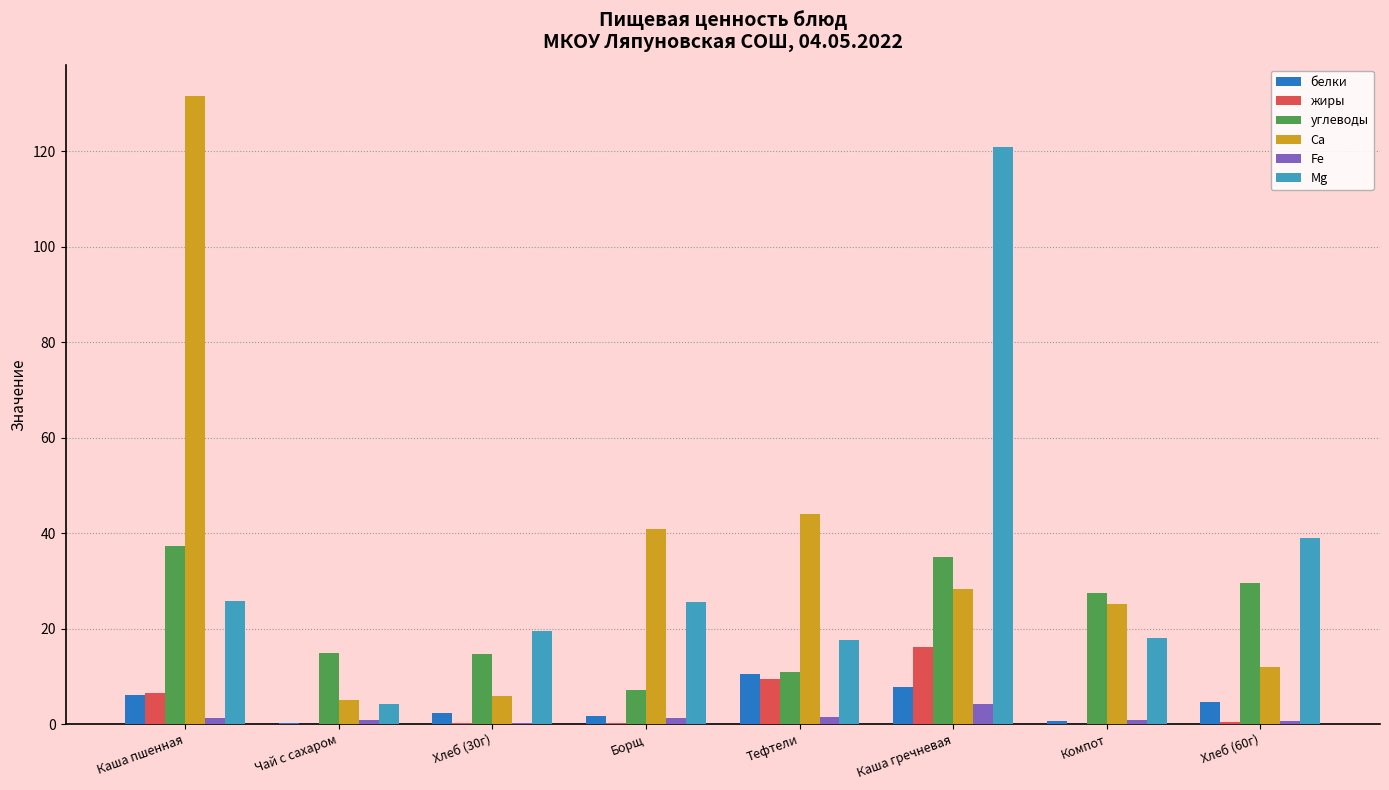

Is it true that углеводы equals 23.7 at Чай с сахаром?

False